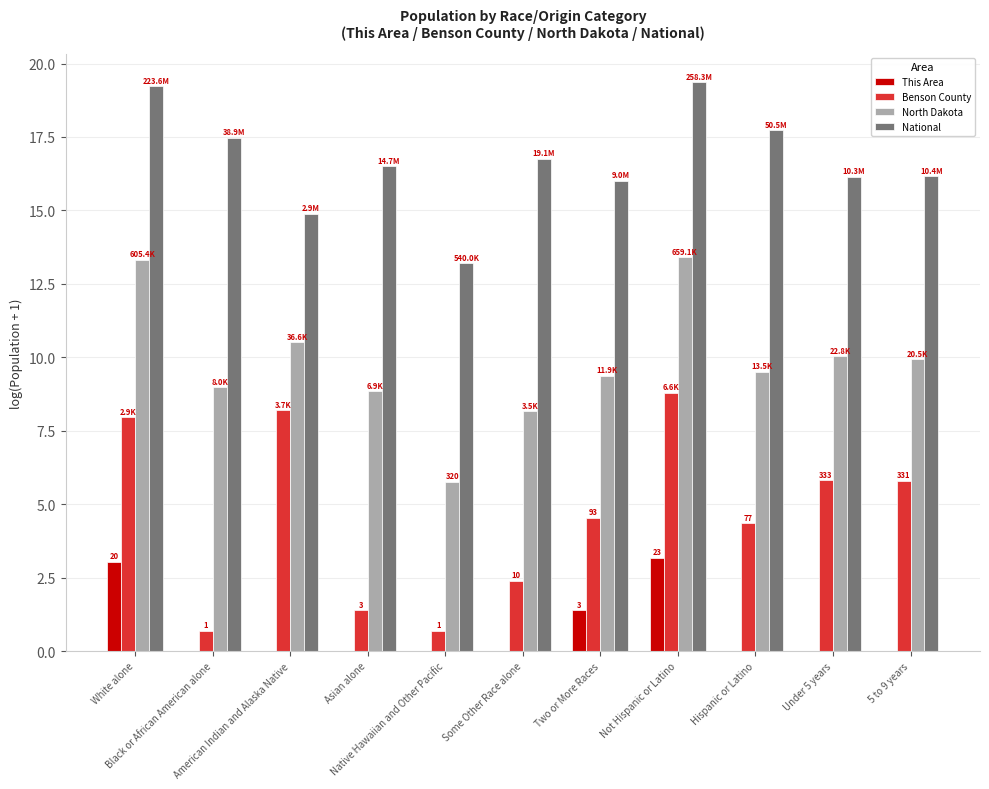

What is the highest value of the North Dakota series?

13.4